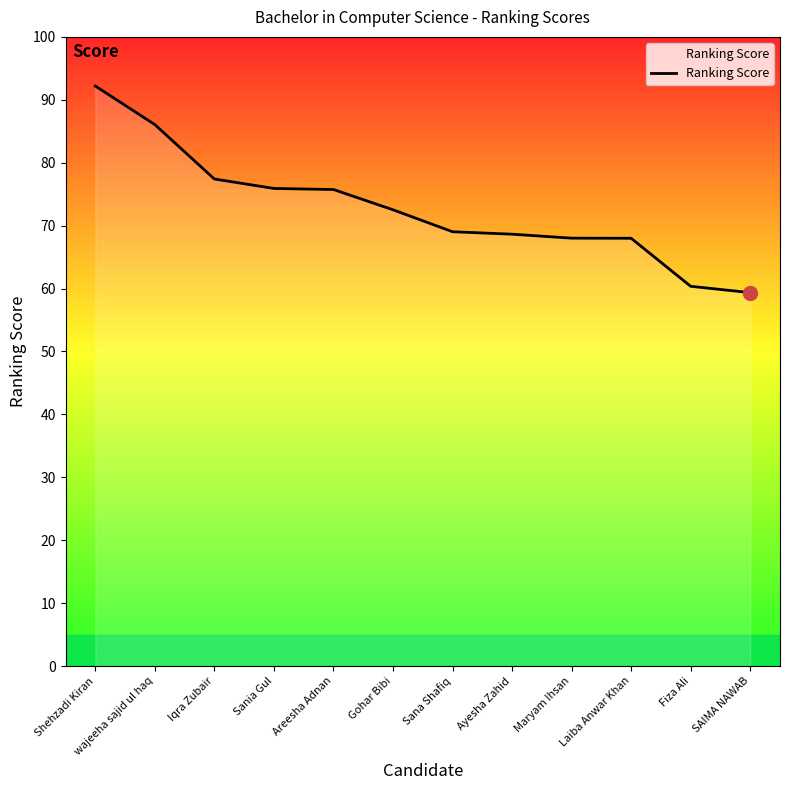

Where does the data first go above 72?

Shehzadi Kiran